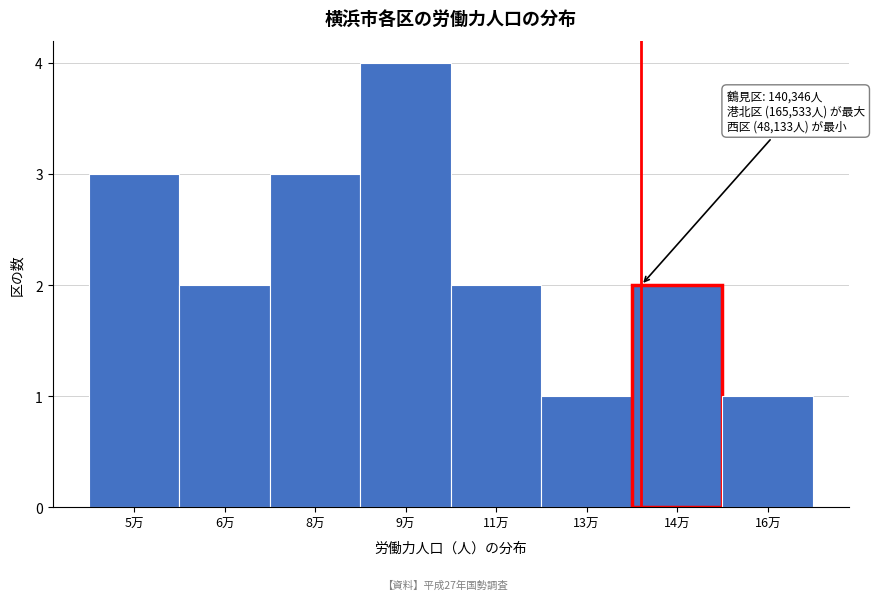

Reading left to right, what are all the values shown in this chart?

5万=3	6万=2	8万=3	9万=4	11万=2	13万=1	14万=2	16万=1